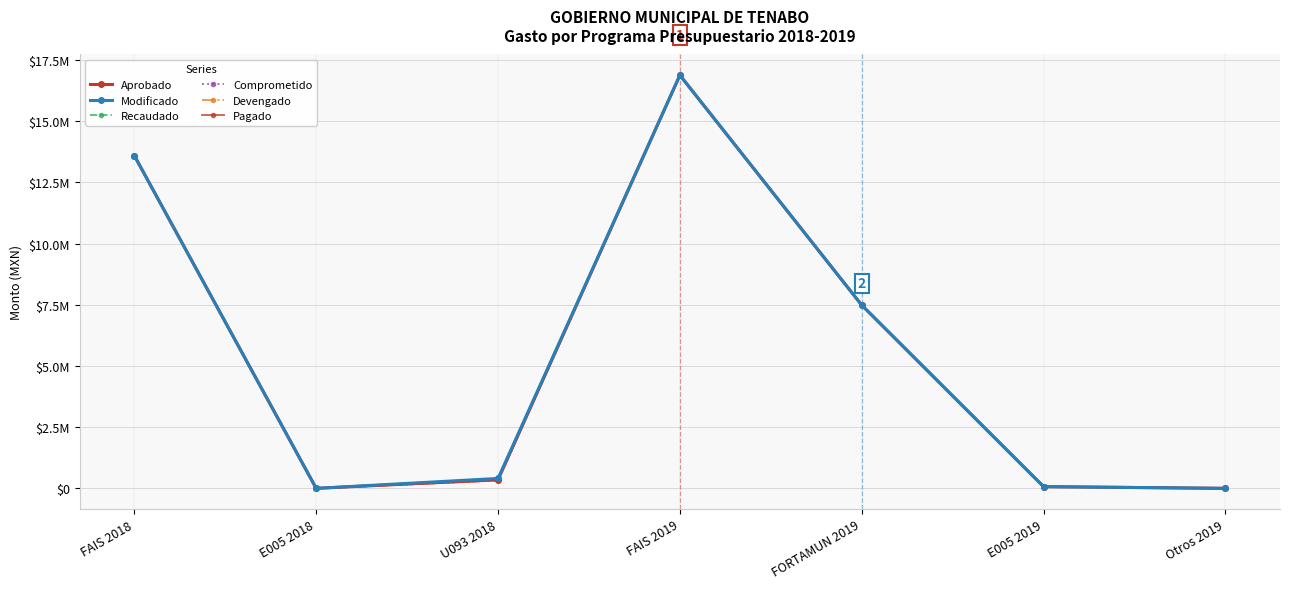

Is this an area chart (filled region under the line)?

No